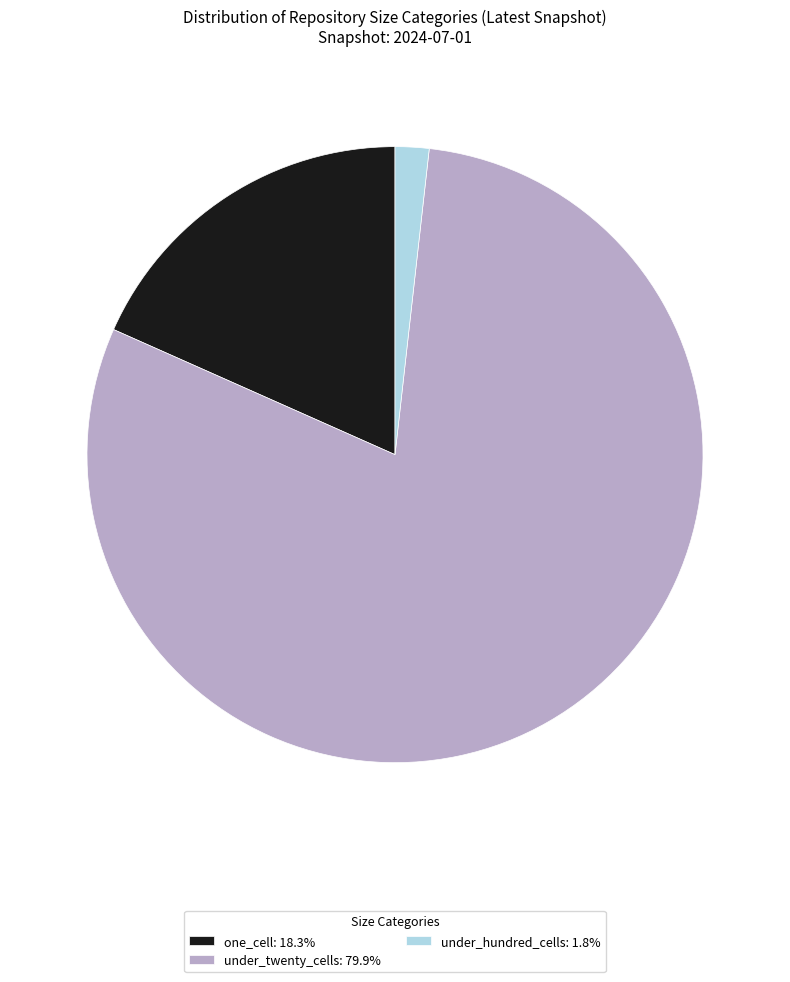

Approximately how many times larger is the value at under_twenty_cells: 79.9% compared to under_hundred_cells: 1.8%?

45.0